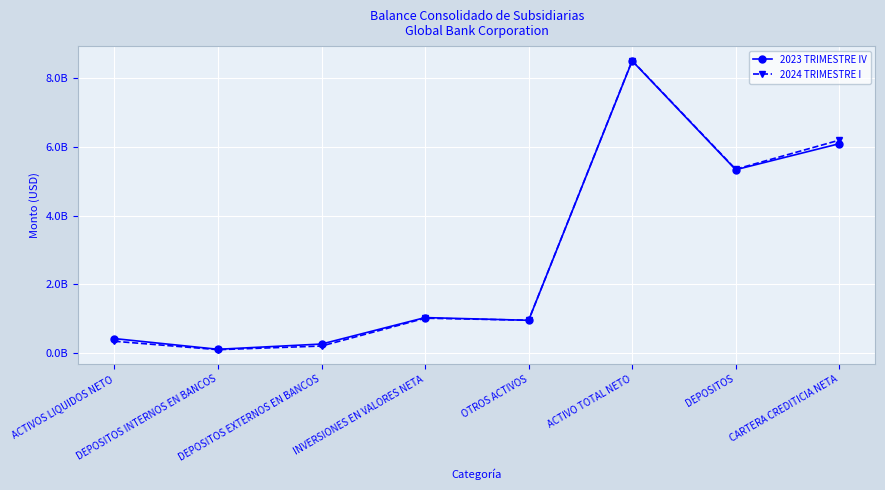

What is the greatest value displayed?

8512601895